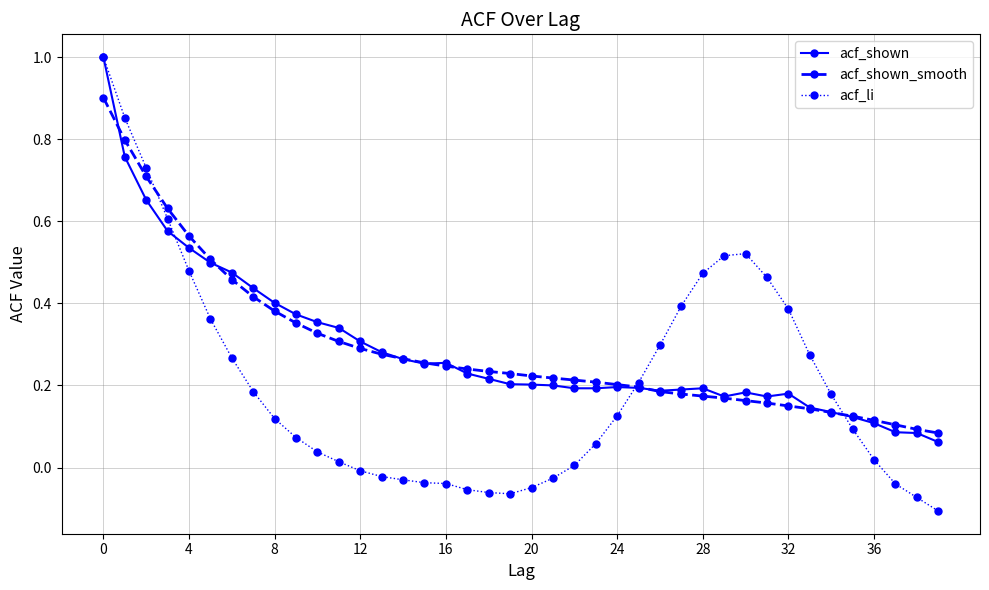

True or false: acf_shown has more than 0 interior local peaks.

True